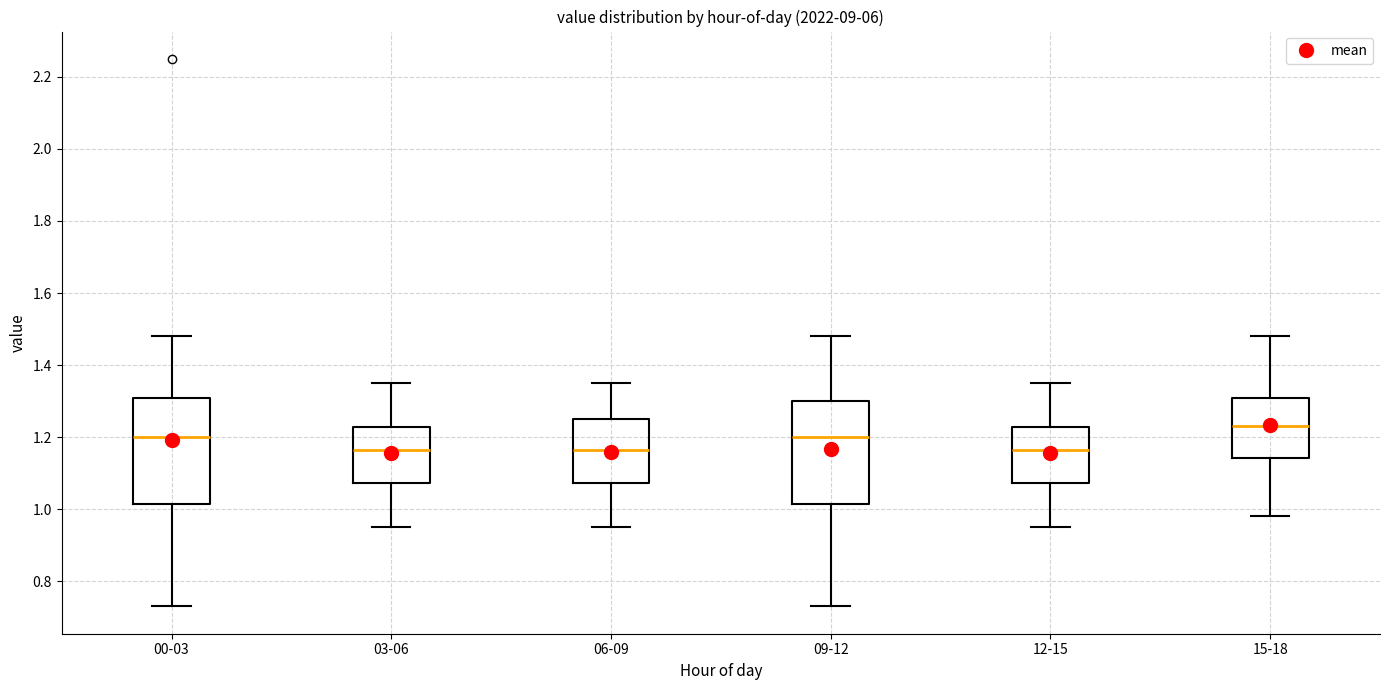

Reading left to right, read every box against the y-axis: the position of its median line, the range the box covers, and the ends of its whiskers. The values are not printed on the chart, so give them approximately, as read against the axis.

00-03: median 1.20, box 1.02 to 1.30, whiskers 0.74 to 1.48
03-06: median 1.16, box 1.08 to 1.22, whiskers 0.96 to 1.36
06-09: median 1.16, box 1.08 to 1.26, whiskers 0.96 to 1.36
09-12: median 1.20, box 1.02 to 1.30, whiskers 0.74 to 1.48
12-15: median 1.16, box 1.08 to 1.22, whiskers 0.96 to 1.36
15-18: median 1.24, box 1.14 to 1.30, whiskers 0.98 to 1.48